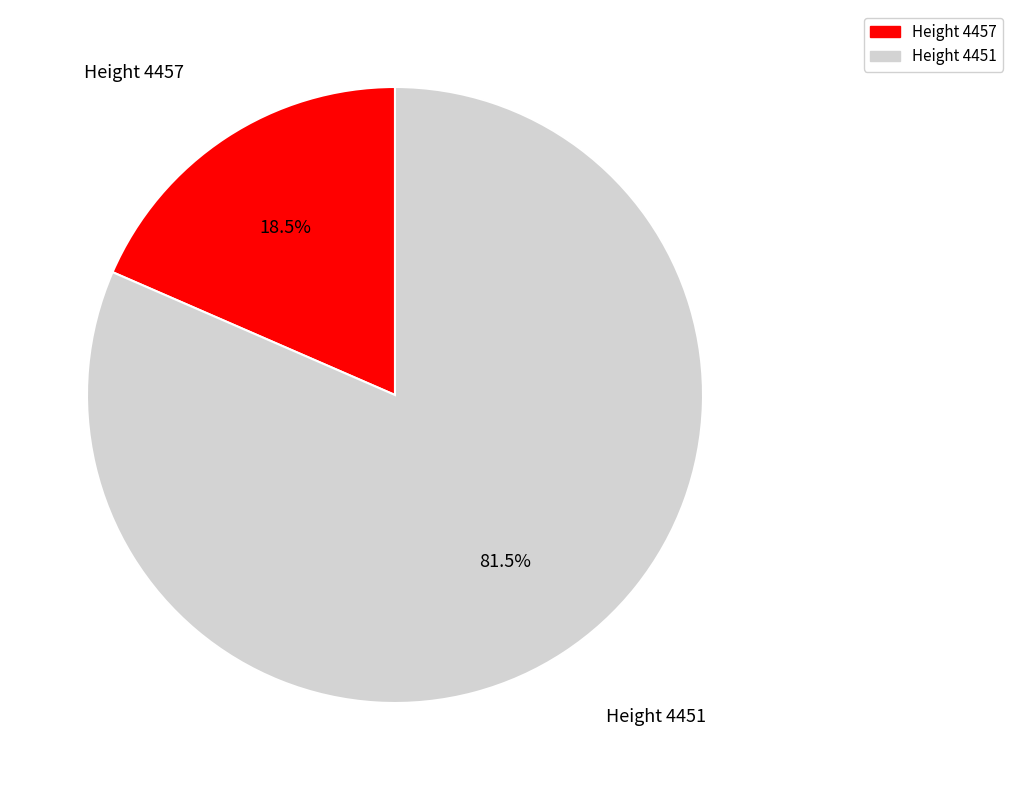

Is there any slice that represents more than half of the pie?

Yes